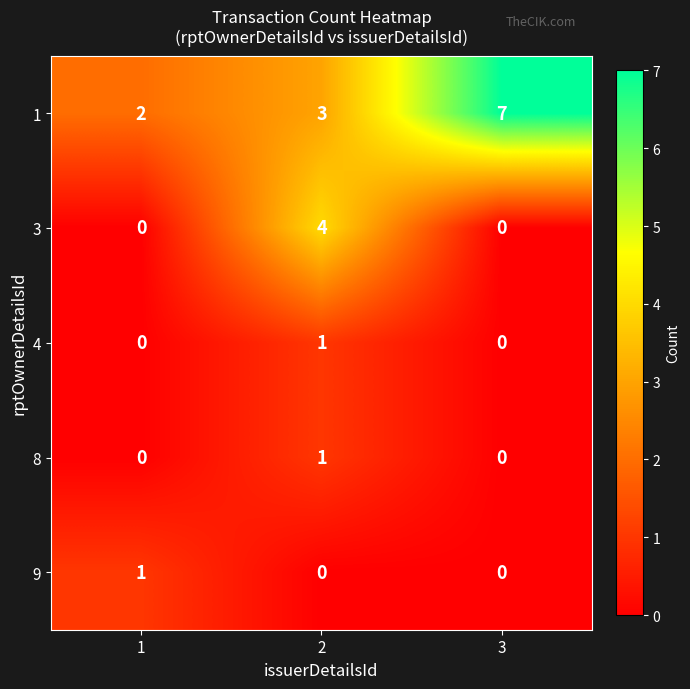

Reading left to right, what are all the values shown in this chart?

1: 1=2	2=3	3=7
3: 1=0	2=4	3=0
4: 1=0	2=1	3=0
8: 1=0	2=1	3=0
9: 1=1	2=0	3=0